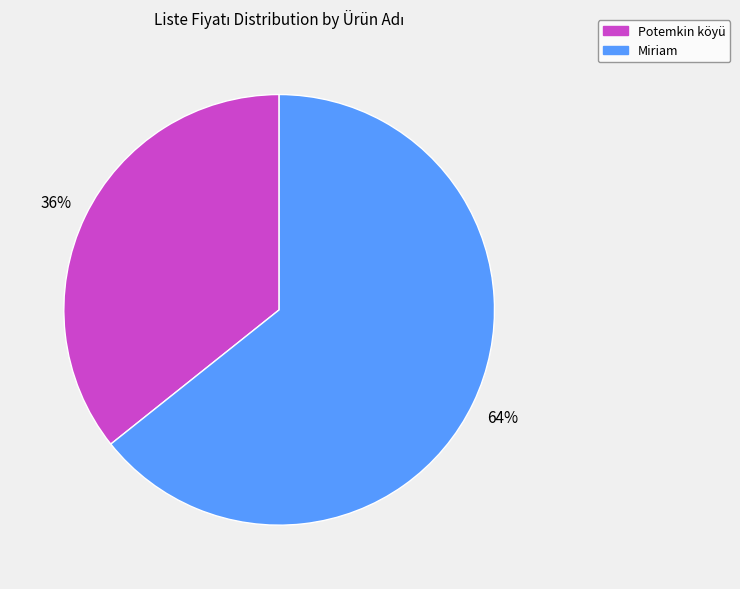

Is it true that Miriam is 74% of the pie?

False